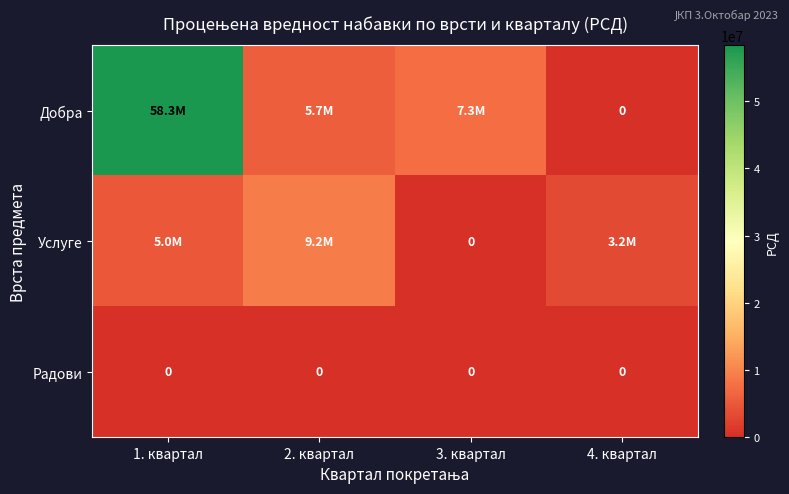

Is it true that Радови equals 0 at 2. квартал?

True